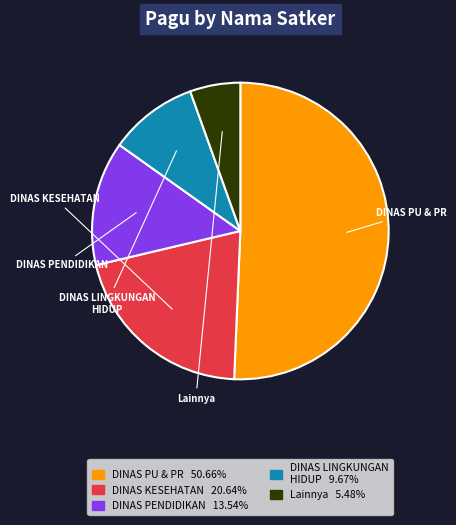

Is there a majority slice in this chart?

Yes